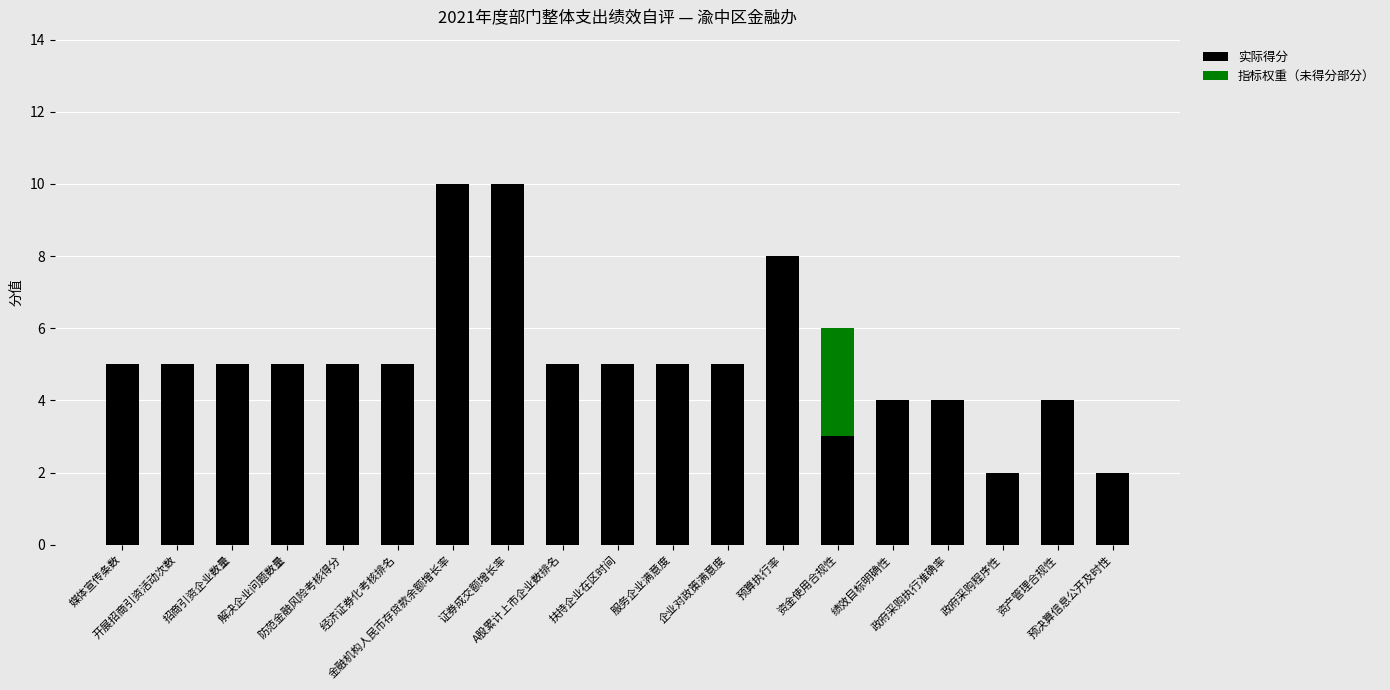

What is the sum of all 实际得分 values?

97